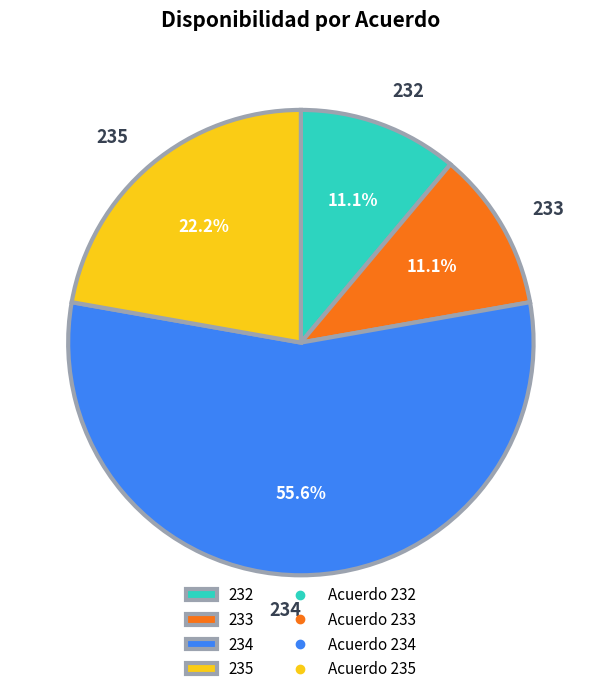

Which slice represents more than half of the pie?

234